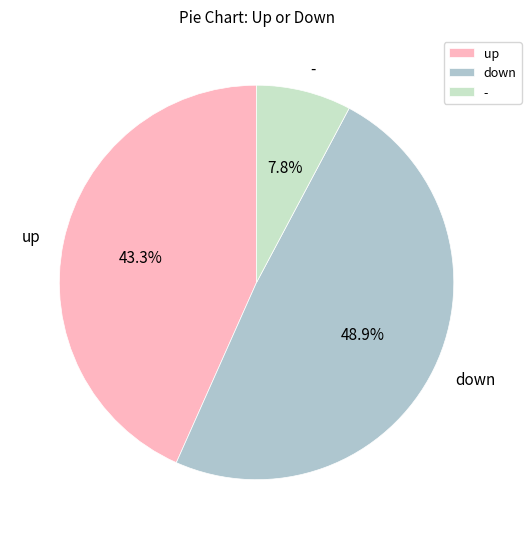

To the nearest percent, what percentage of the pie is down?

49%